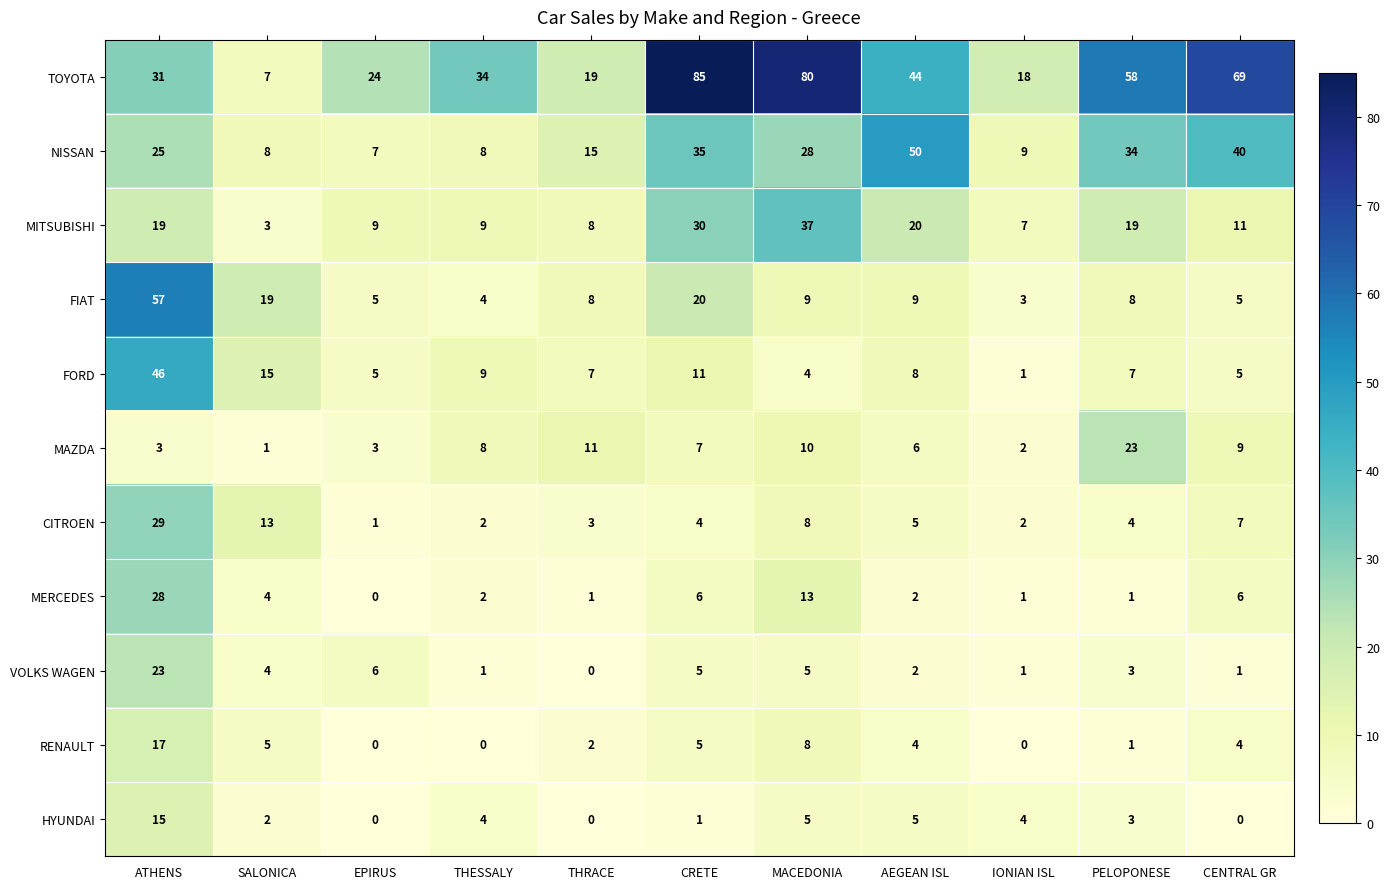

At which category is the sum across all series the highest?

ATHENS